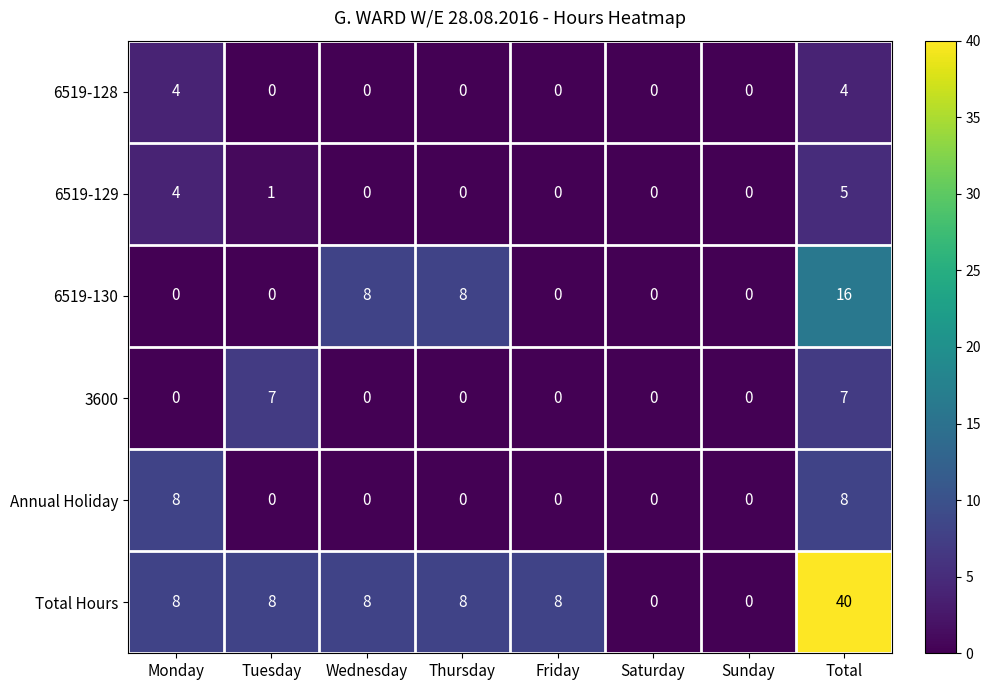

The value of 6519-130 at Wednesday is 11. True or false?

False